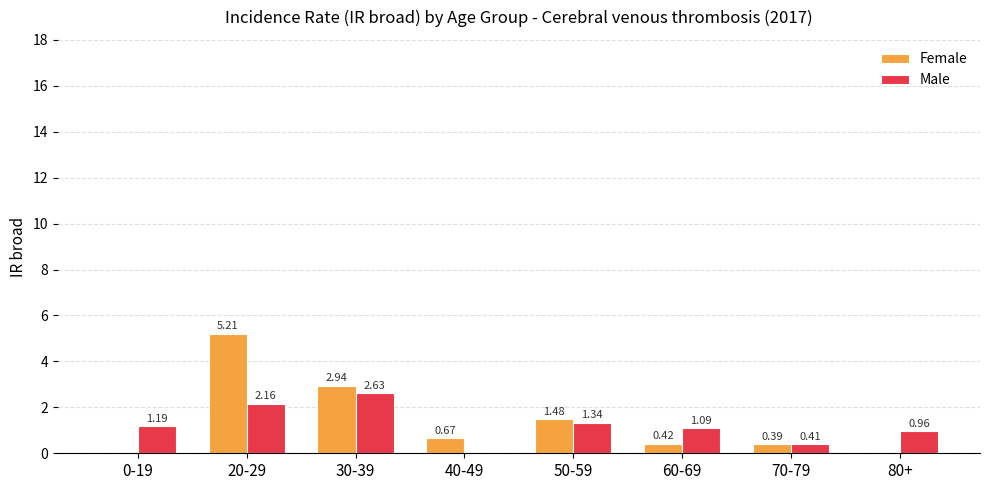

Is the value of Male at 70-79 greater than the value of Female at 30-39?

No